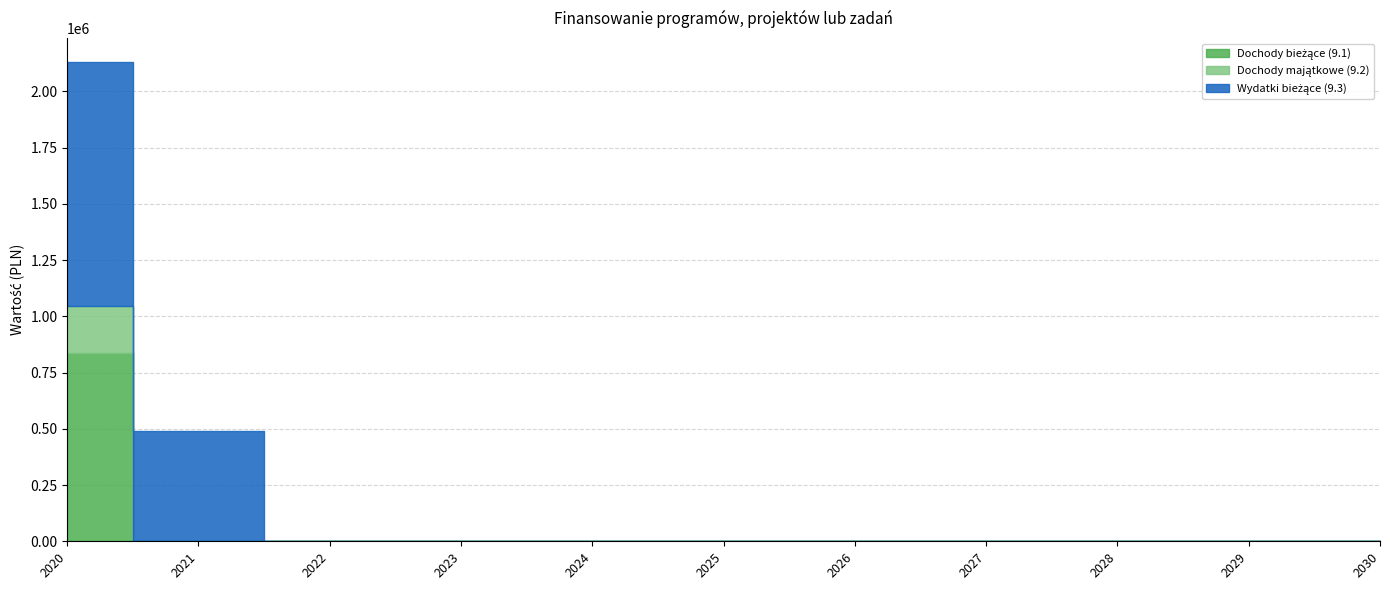

What is the value of the Wydatki bieżące (9.3) point at the 1st from the left?

1083171.5